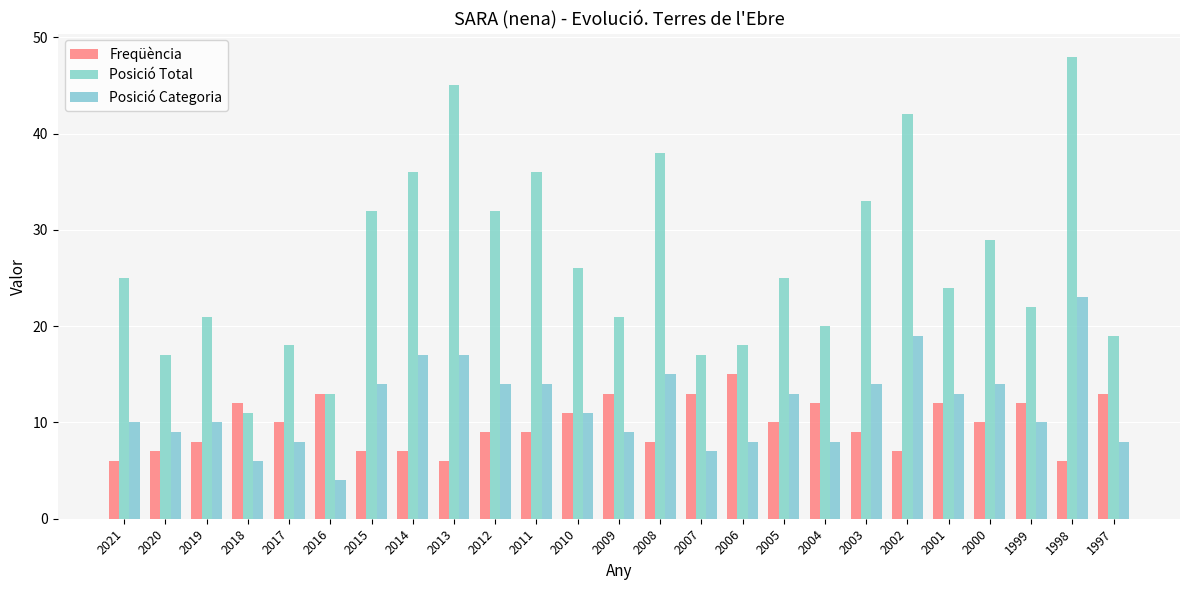

What is the difference between the Freqüència values at 2005 and 2020?

3